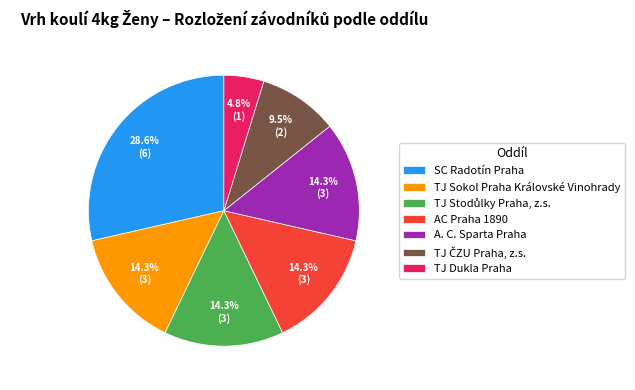

Do A. C. Sparta Praha and TJ Sokol Praha Královské Vinohrady together represent more than half of the pie?

No